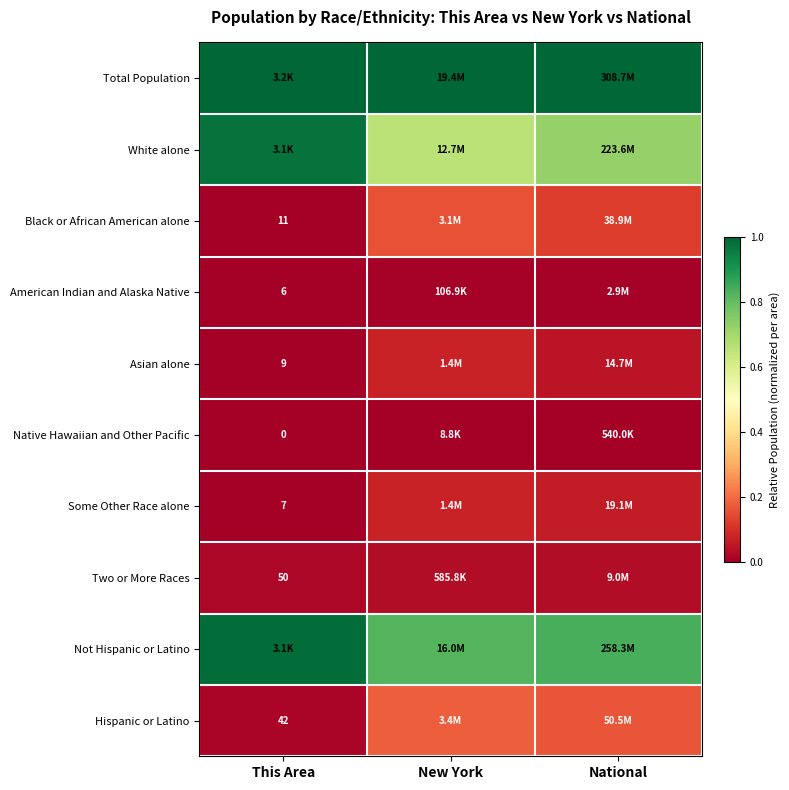

Is the value of Some Other Race alone at This Area greater than the value of Asian alone at This Area?

No